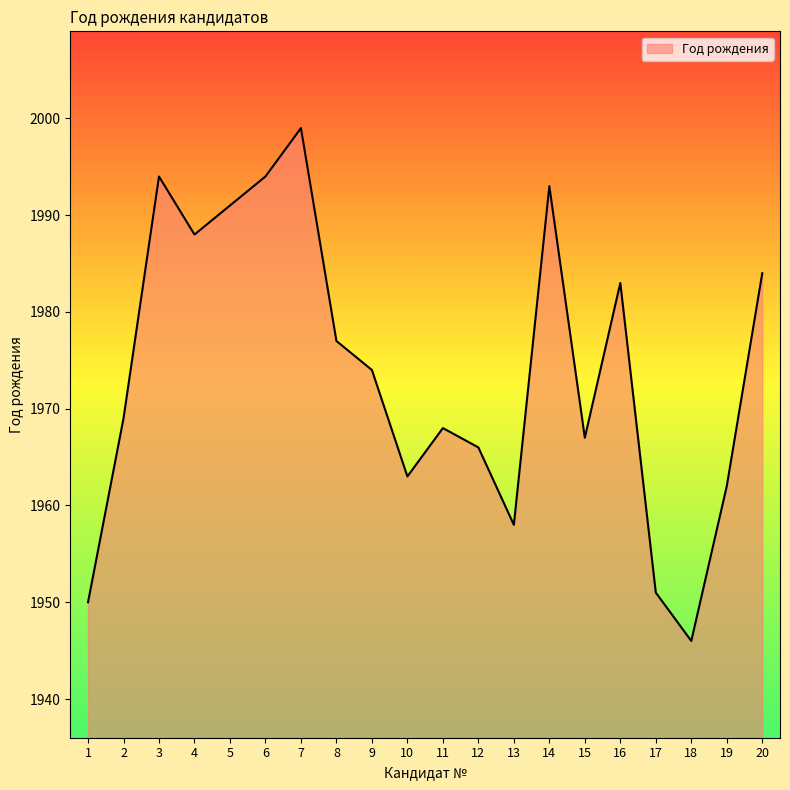

Is it true that the value at 8 is 1977?

True